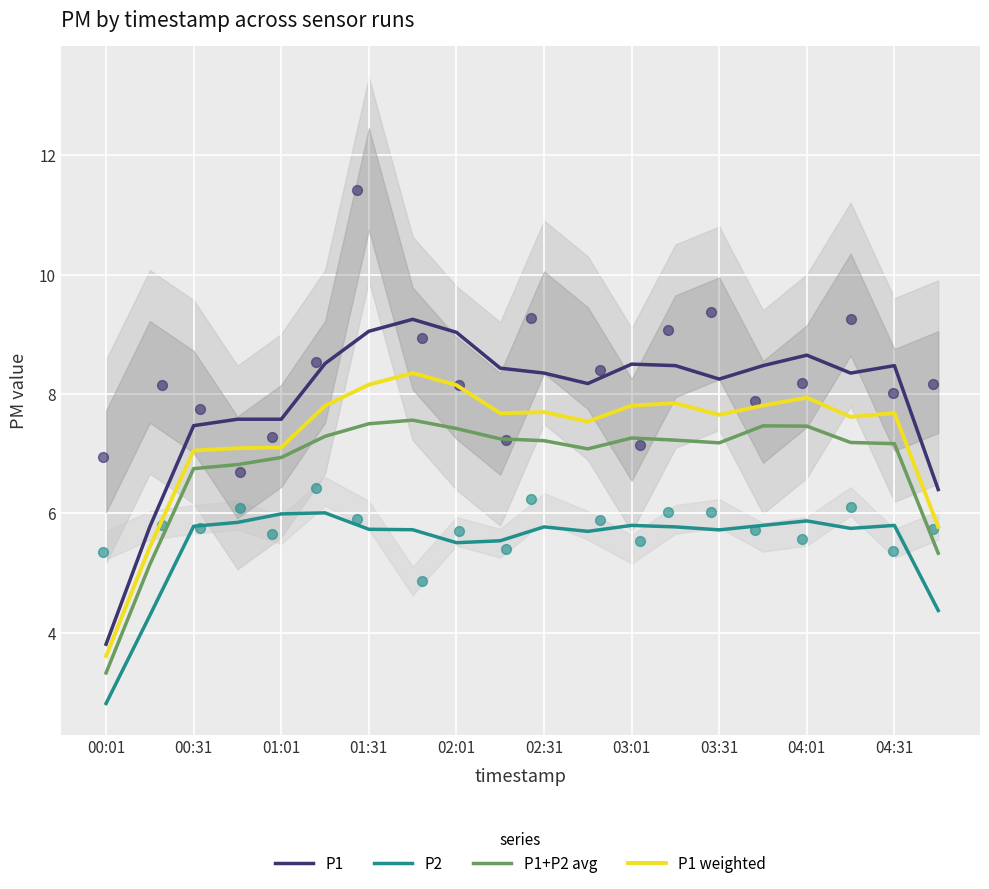

Which series contains the lowest Y value?

P2